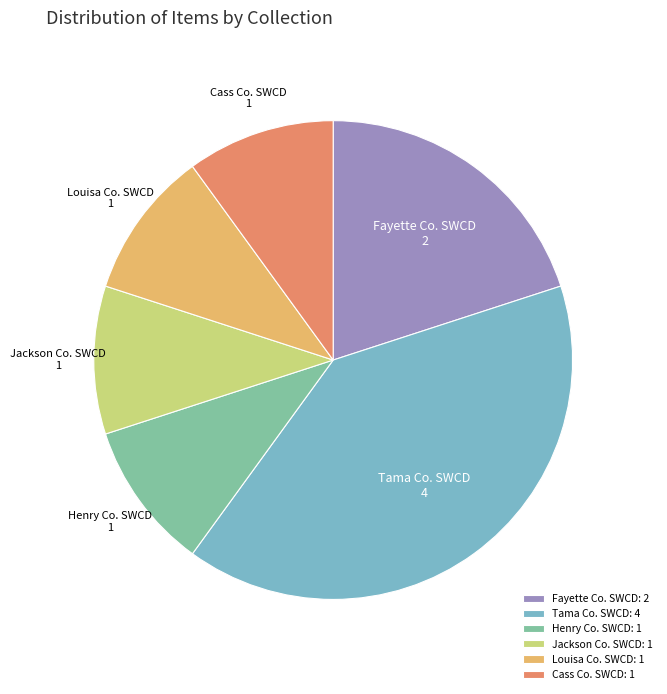

Approximately how many times larger is the value at Fayette Co. SWCD: 2 compared to Louisa Co. SWCD: 1?

2.0